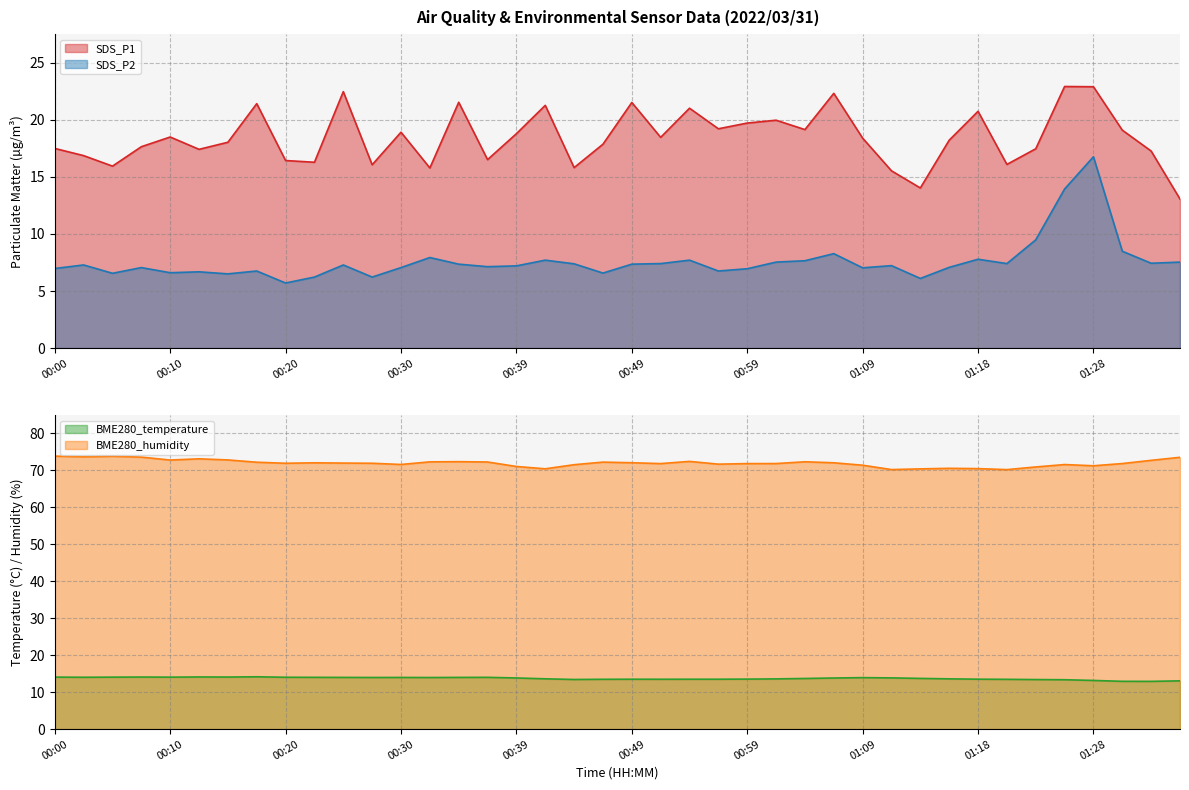

Where does the SDS_P1 series first go above 18?

00:10